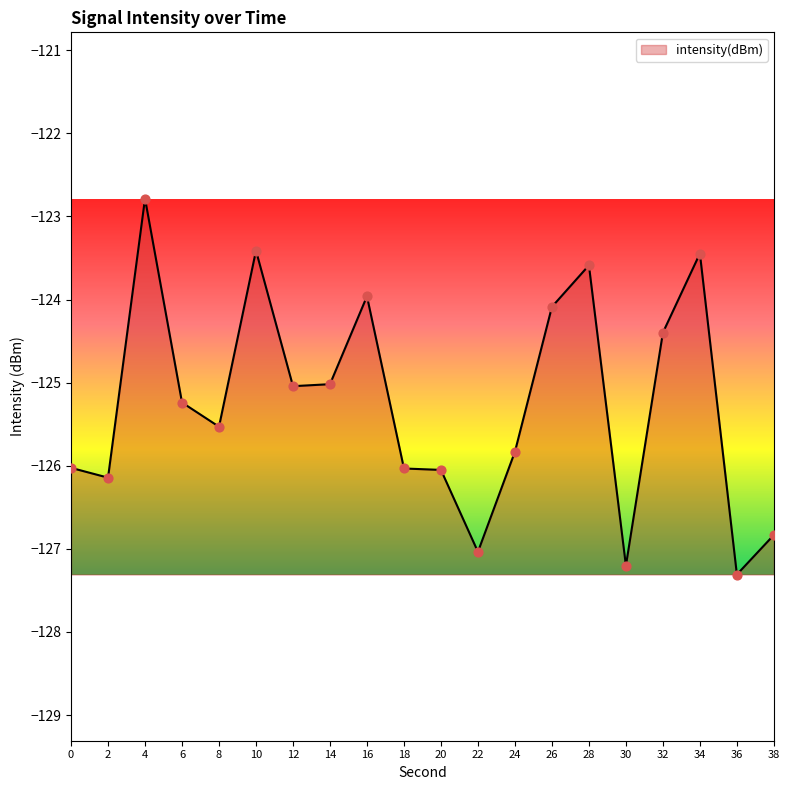

What is the change in value from 10 to 16?

-0.5